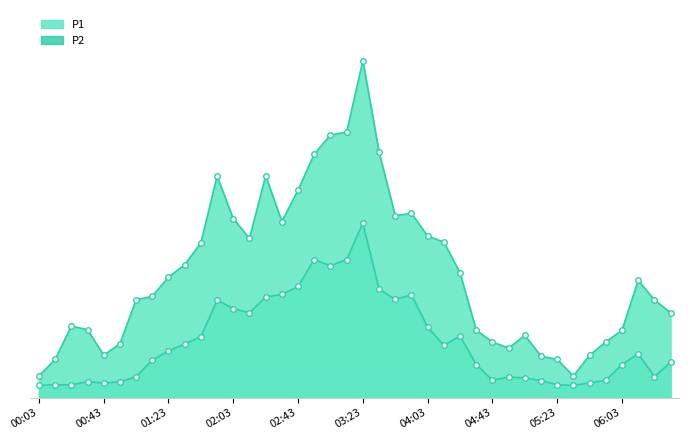

Which category has the lowest value in the P1 series?

00:03